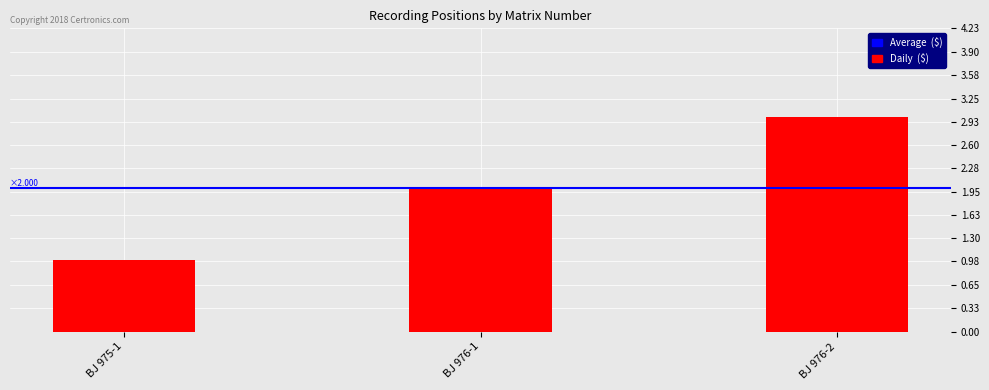

Which category has the highest value across all series?

BJ 976-2